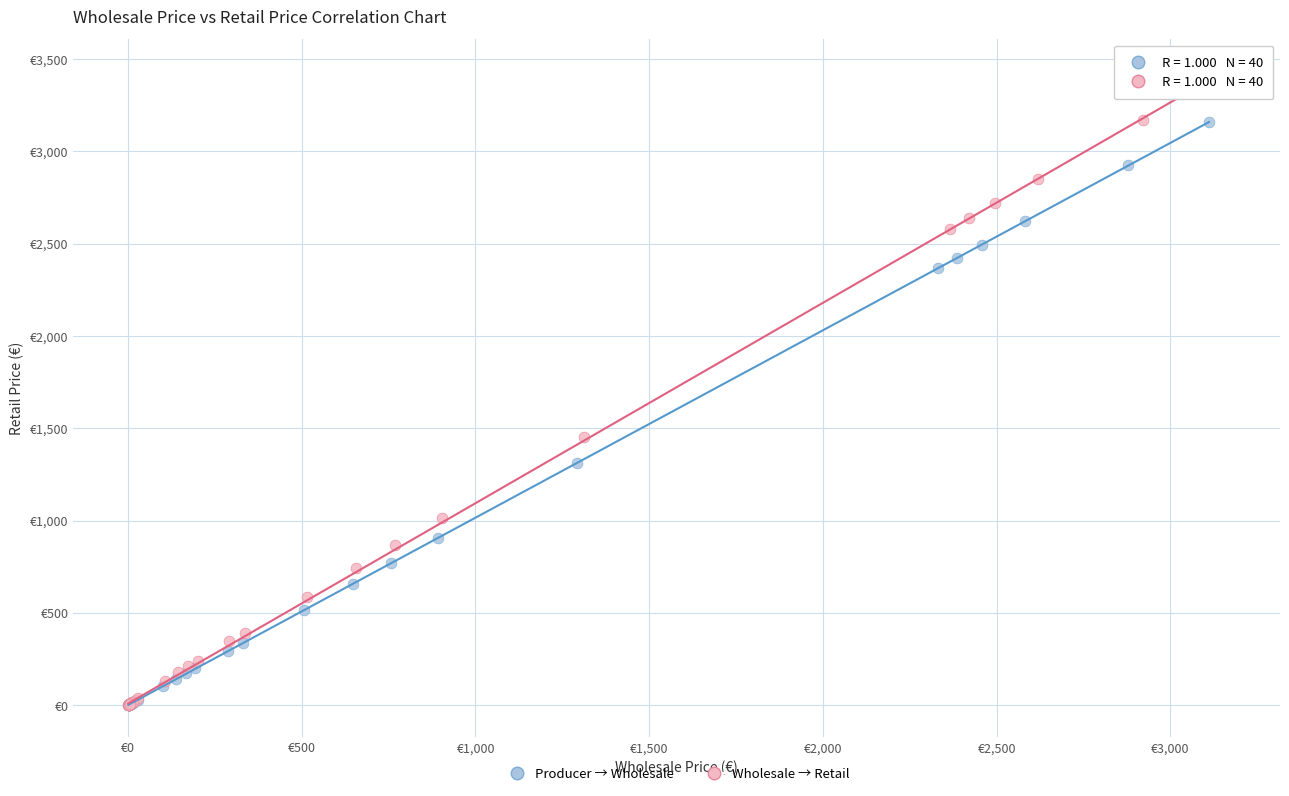

Which series reaches the maximum Y coordinate?

Wholesale → Retail